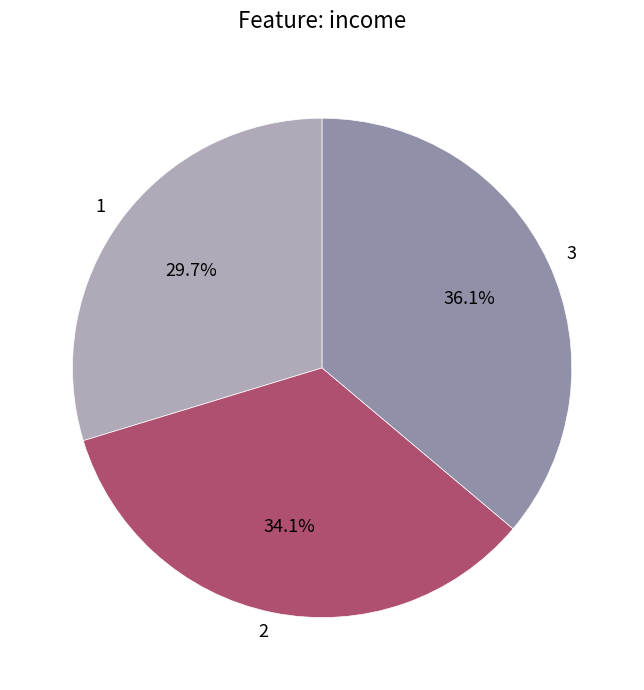

What is the smallest slice in the pie chart?

1